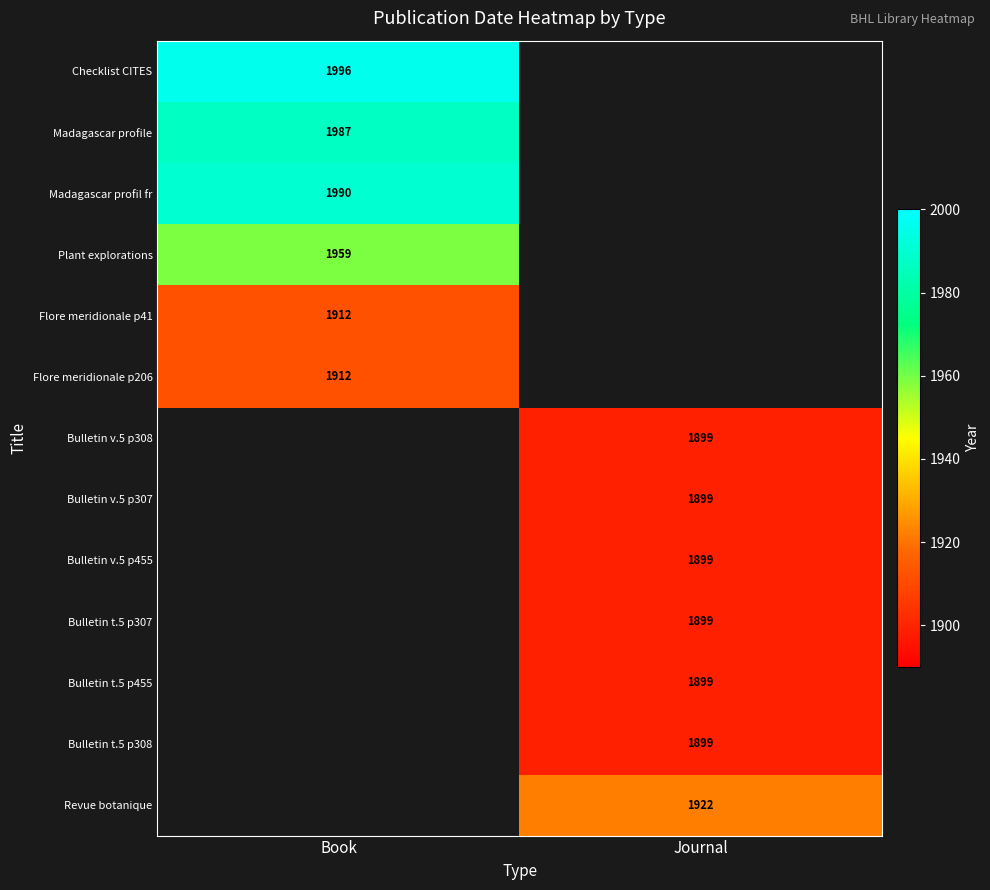

Is the value of Madagascar profil fr at Book greater than the value of Madagascar profile at Book?

Yes